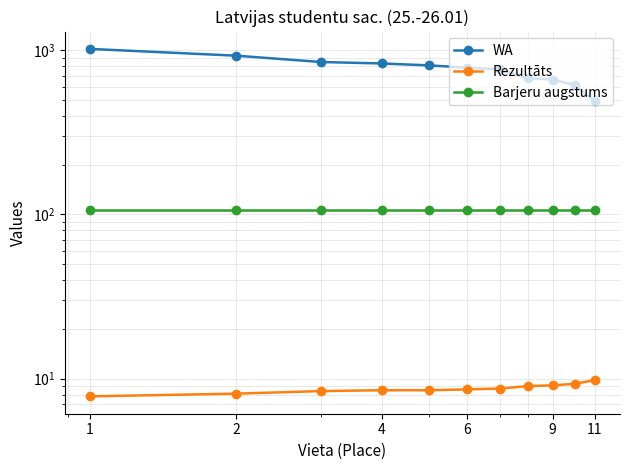

True or false: Barjeru augstums has a value of 106.7 at 1.

True